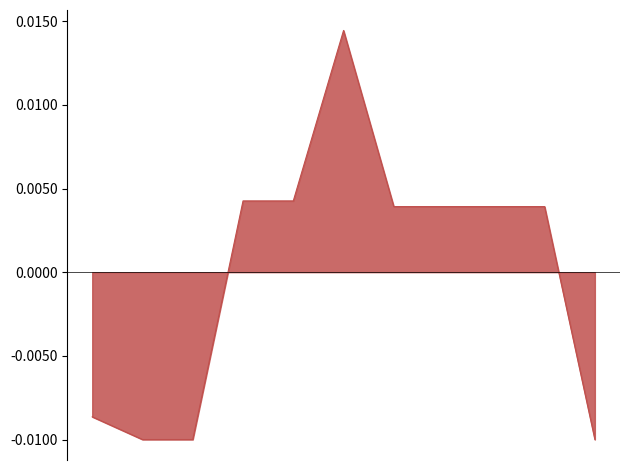

Does the chart display data point markers on the line(s)?

No